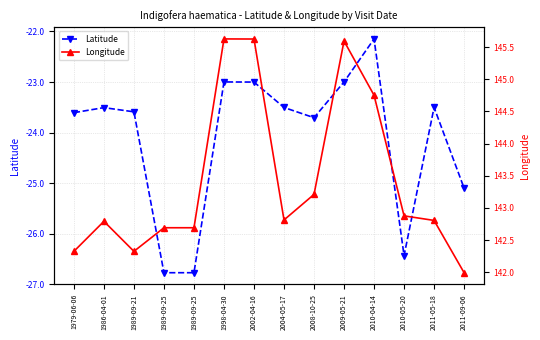

How many series are shown in this chart?

2